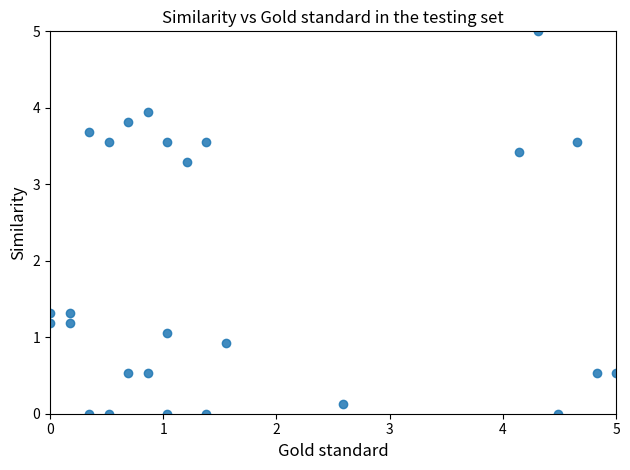

What is the range of X values (max minus min)?

5.0